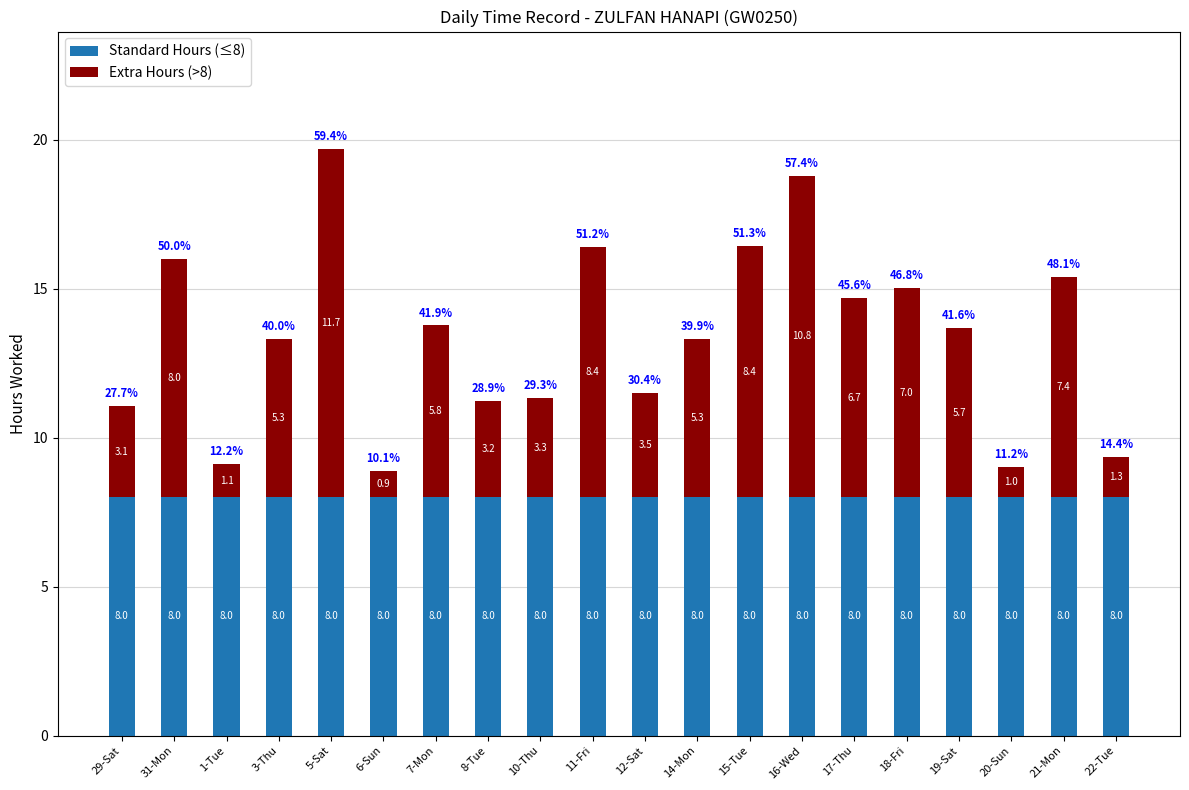

What is the total value across all series at 6-Sun?

8.9